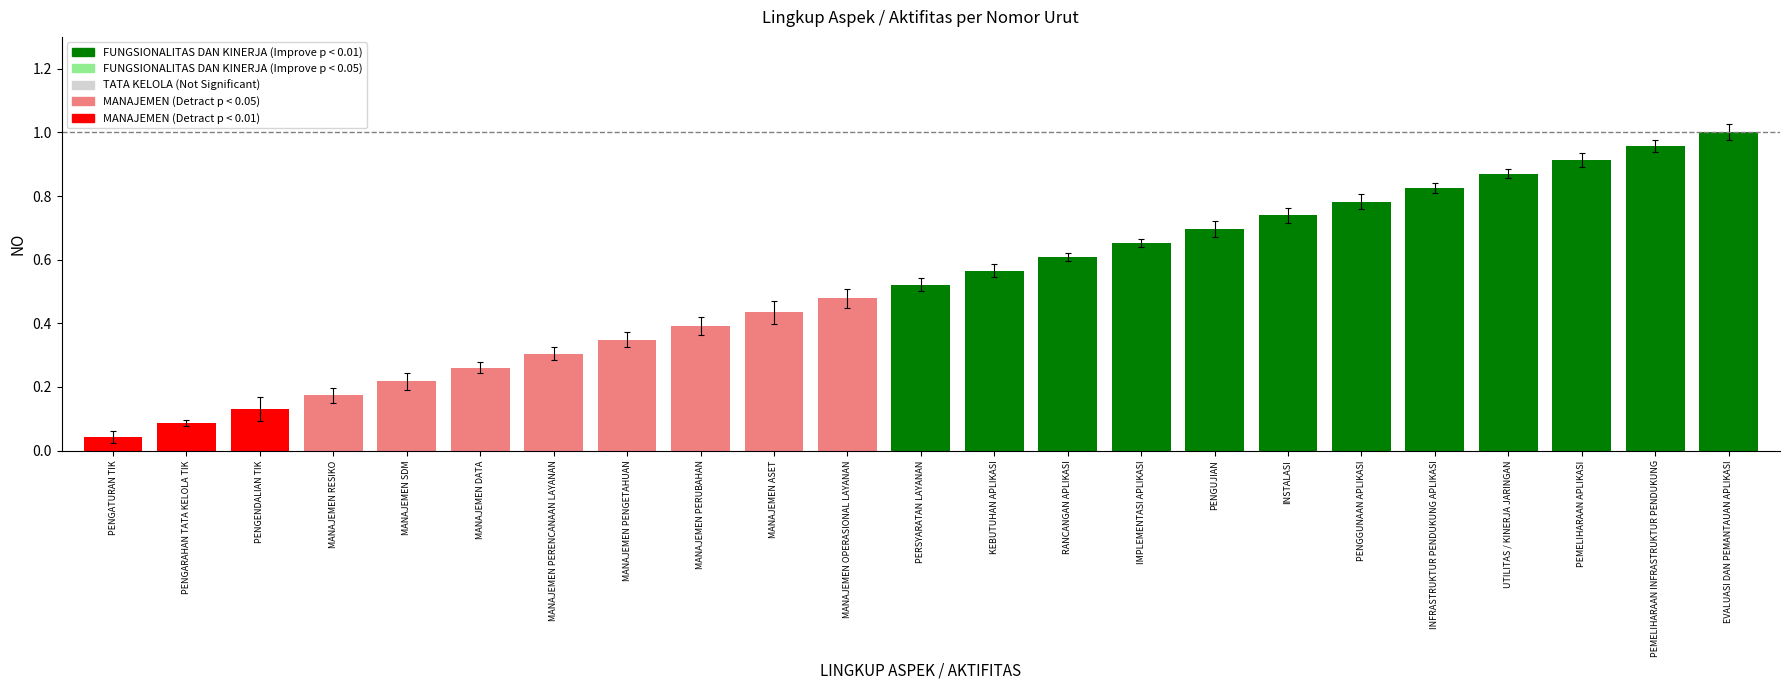

Rank the categories by value from lowest to highest.

PENGATURAN TIK, PENGARAHAN TATA KELOLA TIK, PENGENDALIAN TIK, MANAJEMEN RESIKO, MANAJEMEN SDM, MANAJEMEN DATA, MANAJEMEN PERENCANAAN LAYANAN, MANAJEMEN PENGETAHUAN, MANAJEMEN PERUBAHAN, MANAJEMEN ASET, MANAJEMEN OPERASIONAL LAYANAN, PERSYARATAN LAYANAN, KEBUTUHAN APLIKASI, RANCANGAN APLIKASI, IMPLEMENTASI APLIKASI, PENGUJIAN, INSTALASI, PENGGUNAAN APLIKASI, INFRASTRUKTUR PENDUKUNG APLIKASI, UTILITAS / KINERJA JARINGAN, PEMELIHARAAN APLIKASI, PEMELIHARAAN INFRASTRUKTUR PENDUKUNG, EVALUASI DAN PEMANTAUAN APLIKASI